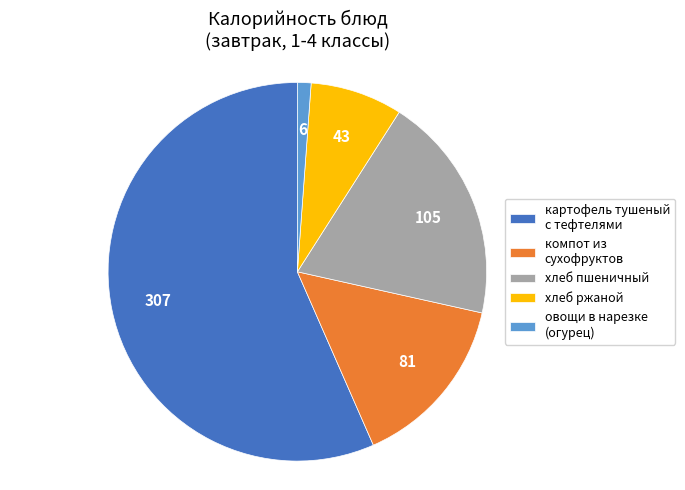

Which slice is the smallest?

овощи в нарезке (огурец)